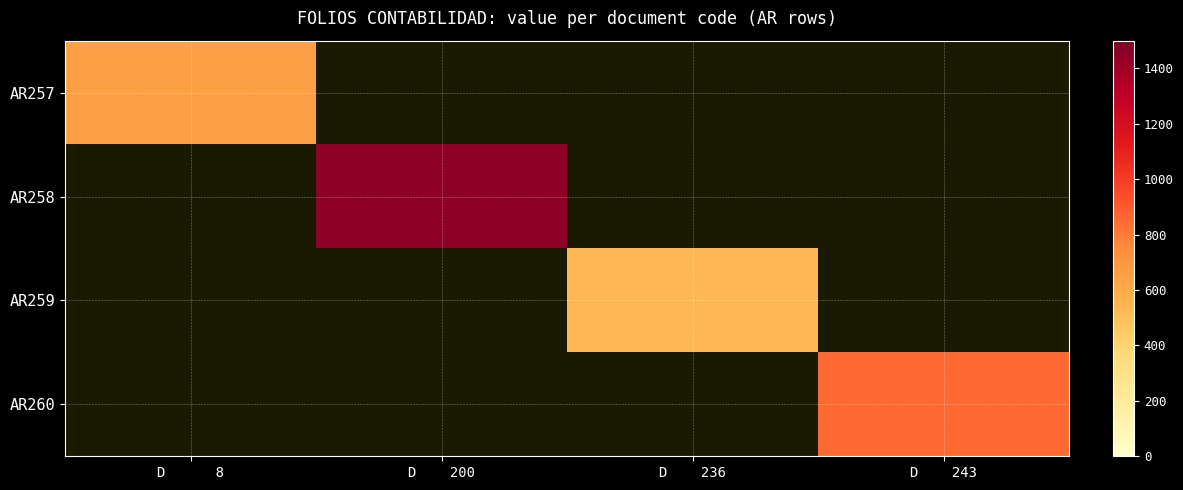

At which label is AR257 closest to 651?

D 8